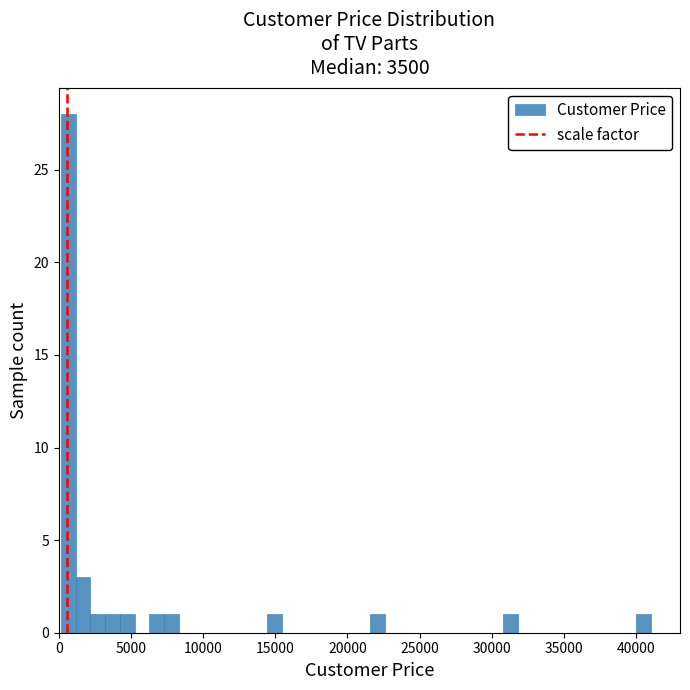

Read against the x-axis, roughly where is the centre of the tallest bar?

500